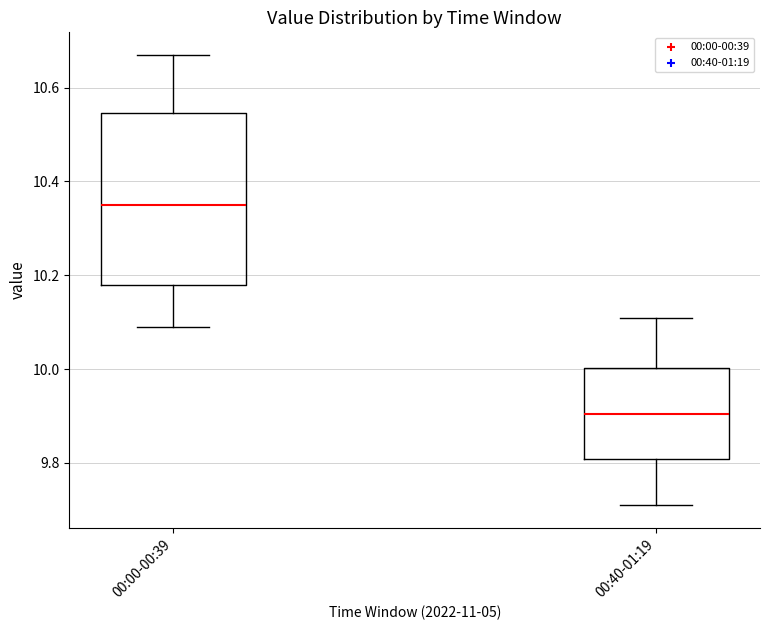

Comparing the boxes themselves (not the whiskers), which one is the tallest?

00:00-00:39